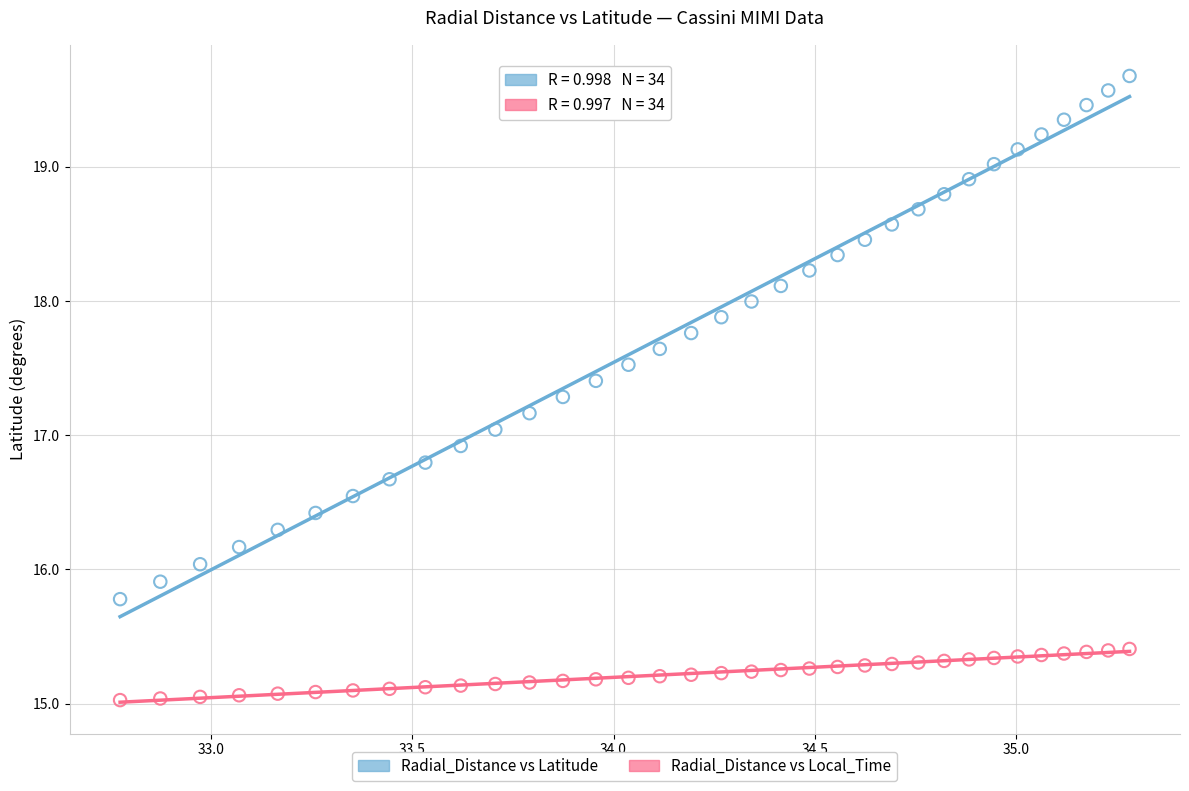

What is the X range (max minus min) for the scatter plot?

2.5